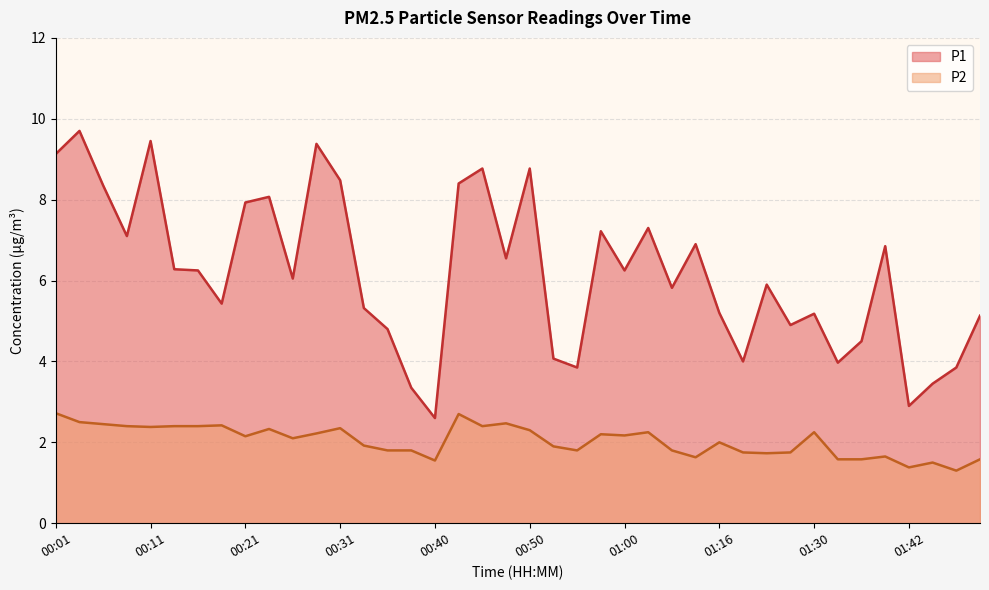

Rank the series at 00:16 from highest to lowest value.

P1, P2